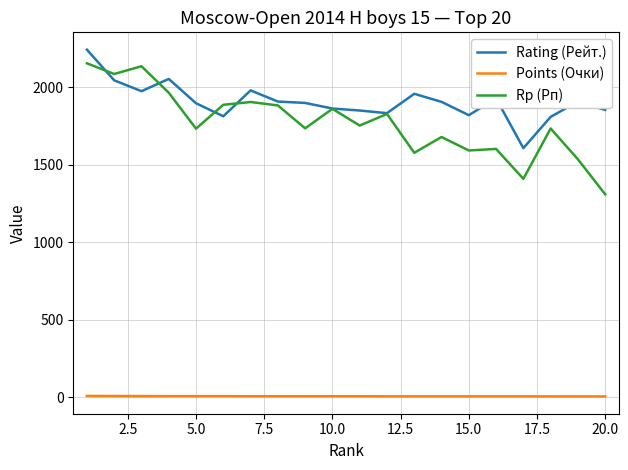

Which series has the largest total across all categories?

Rating (Рейт.)